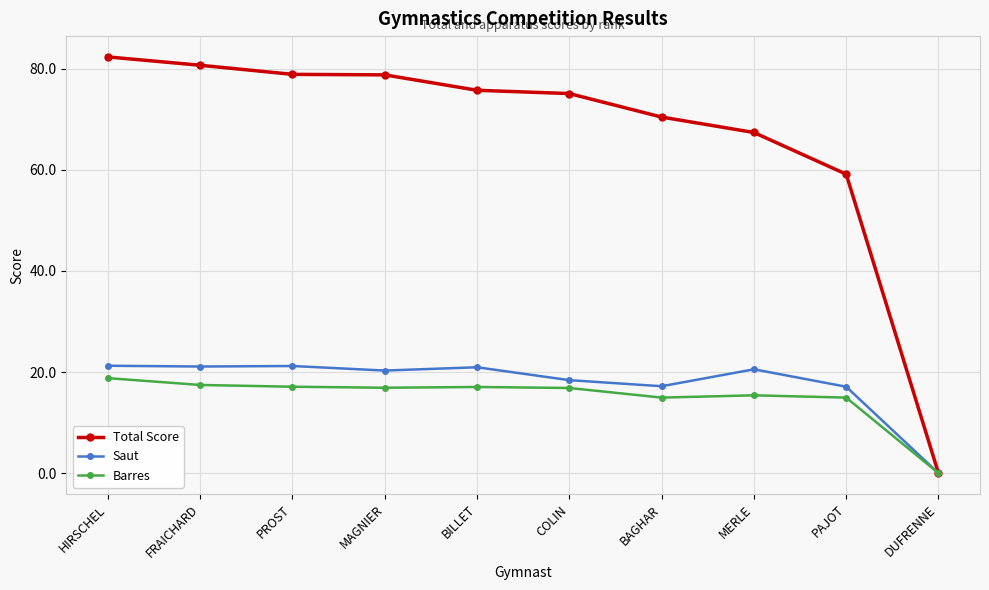

At which label is Total Score closest to 41?

PAJOT